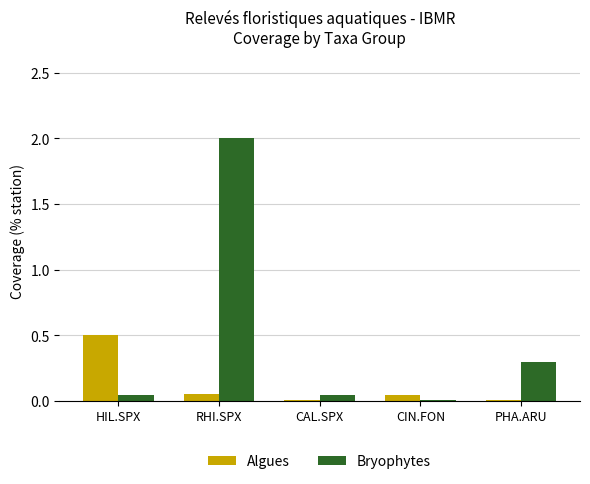

What is the sum of all Bryophytes values?

2.4